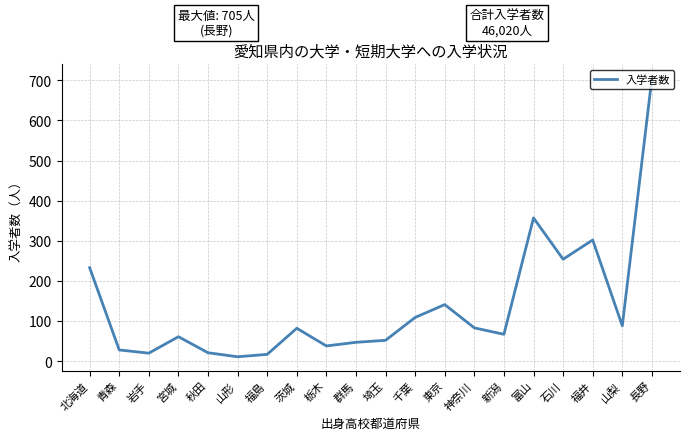

What is the approximate value at 石川?

254